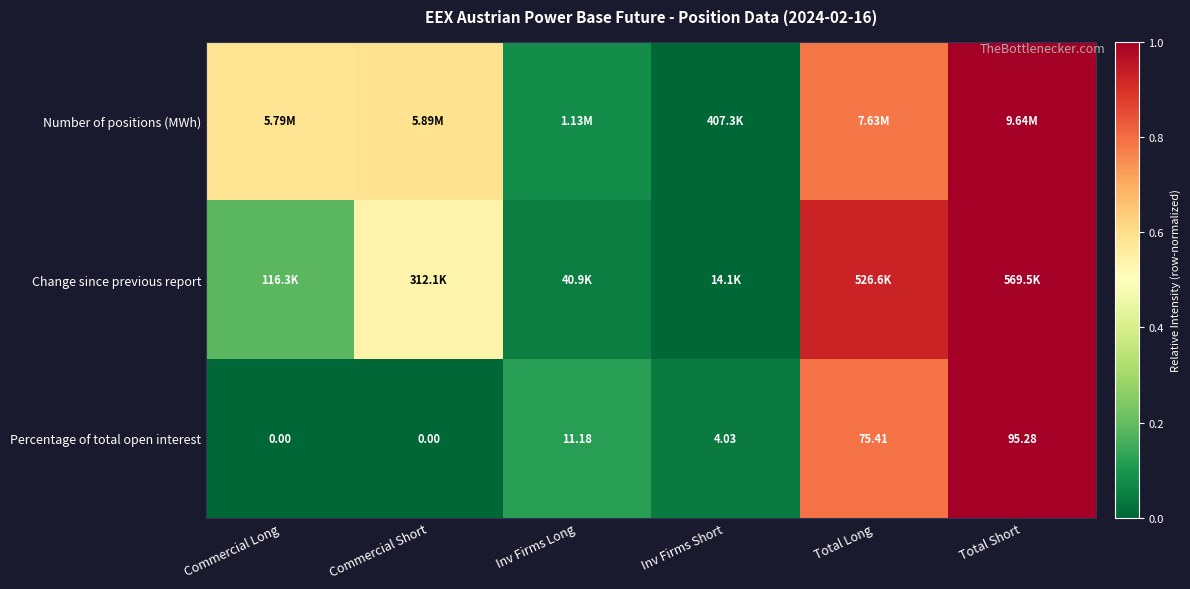

What is the total value across all series at Commercial Long?

0.8